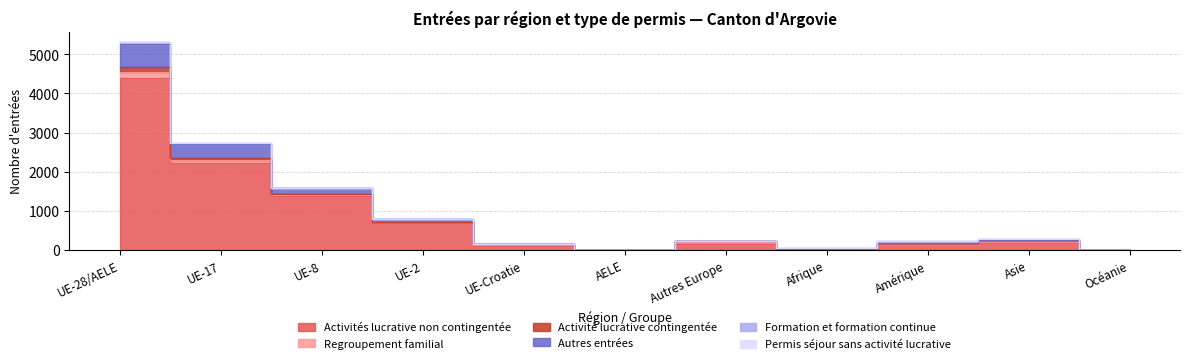

At which category is the sum across all series the highest?

UE-28/AELE